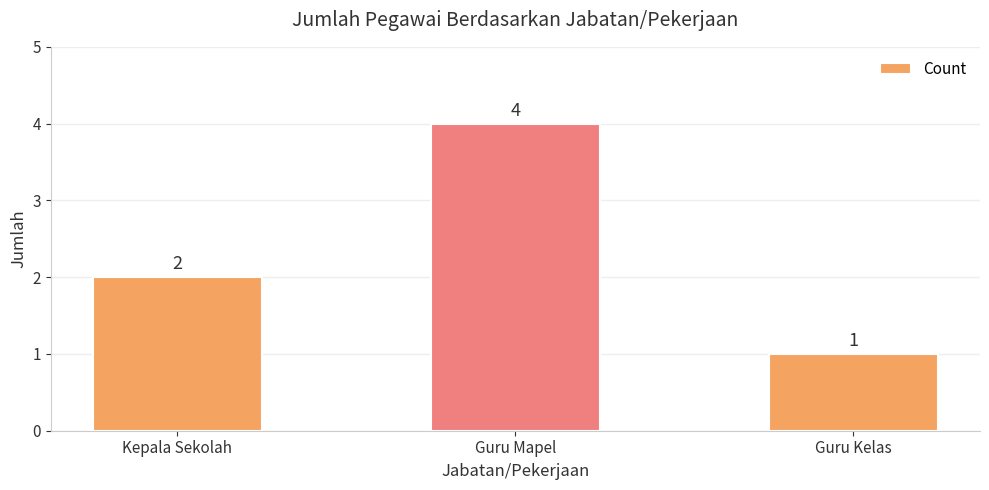

What is the smallest value displayed?

1